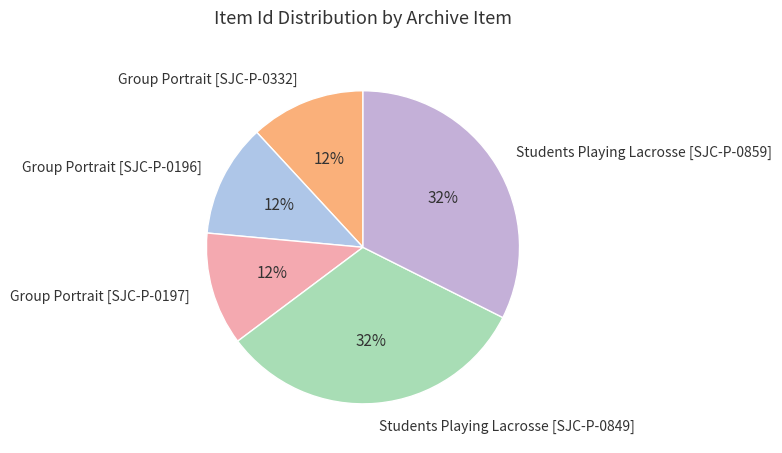

To the nearest percent, what portion does Students Playing Lacrosse [SJC-P-0849] represent?

32%